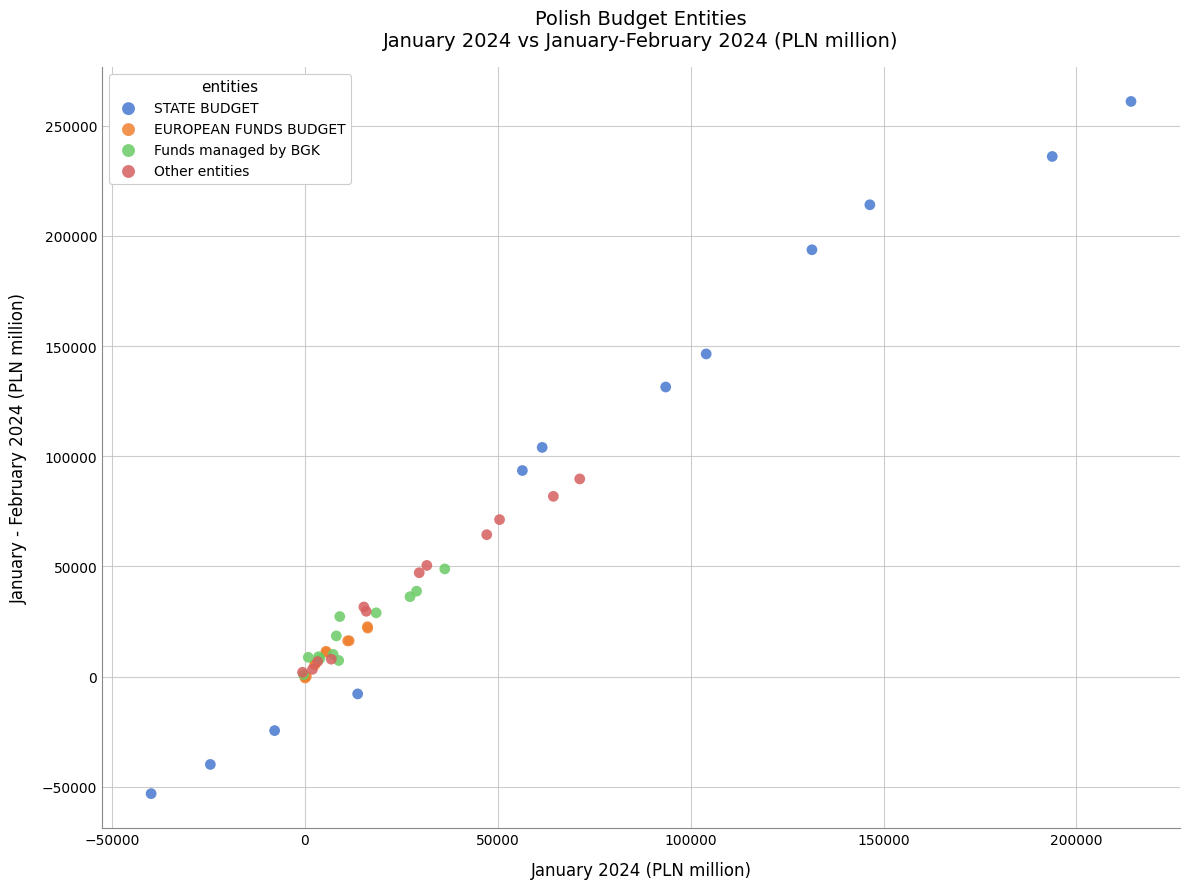

Which series has the largest Y range (max minus min)?

STATE BUDGET